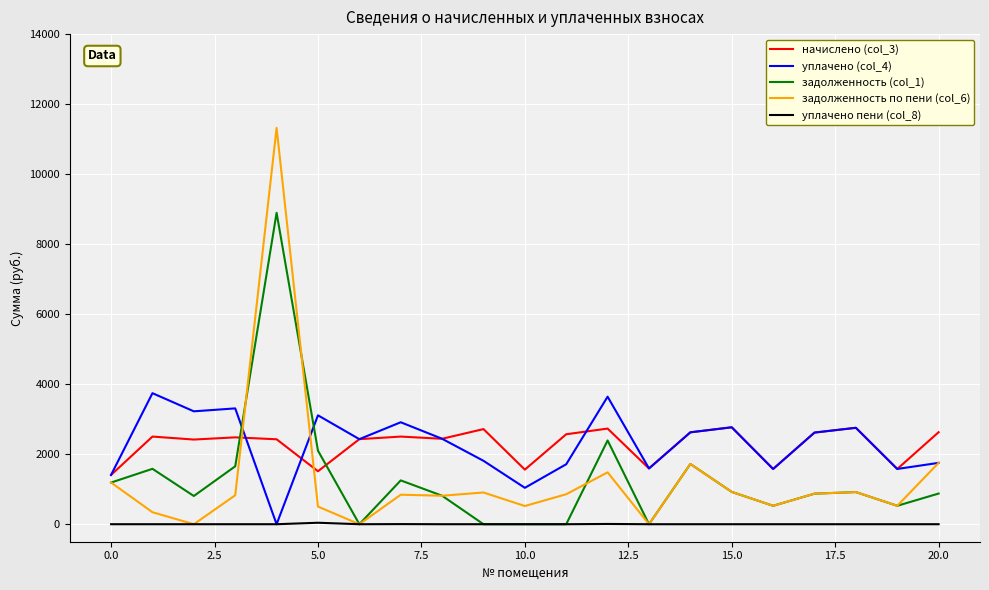

List the series in order of their peak value, lowest first.

уплачено пени (col_8), начислено (col_3), уплачено (col_4), задолженность (col_1), задолженность по пени (col_6)